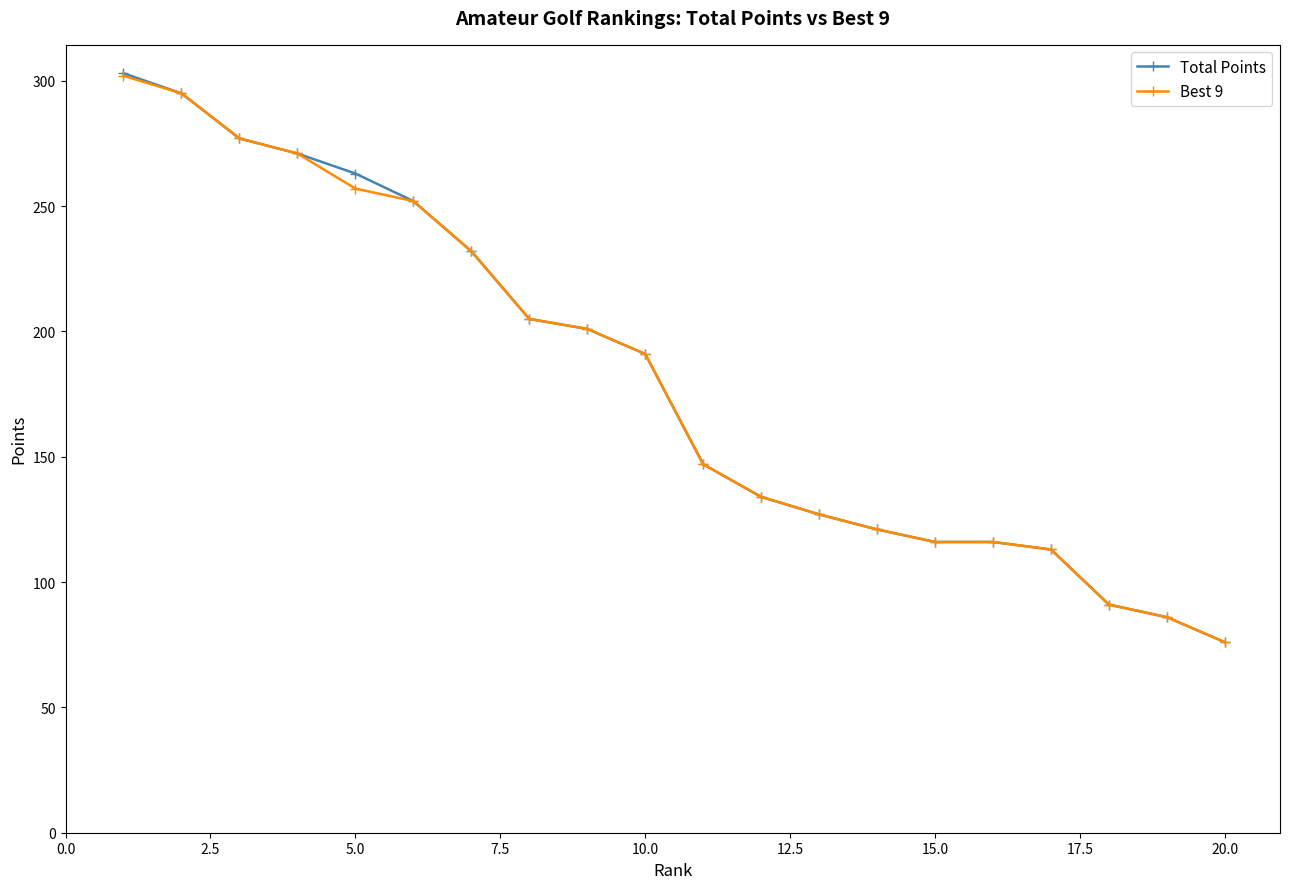

What is the minimum value for Best 9?

76